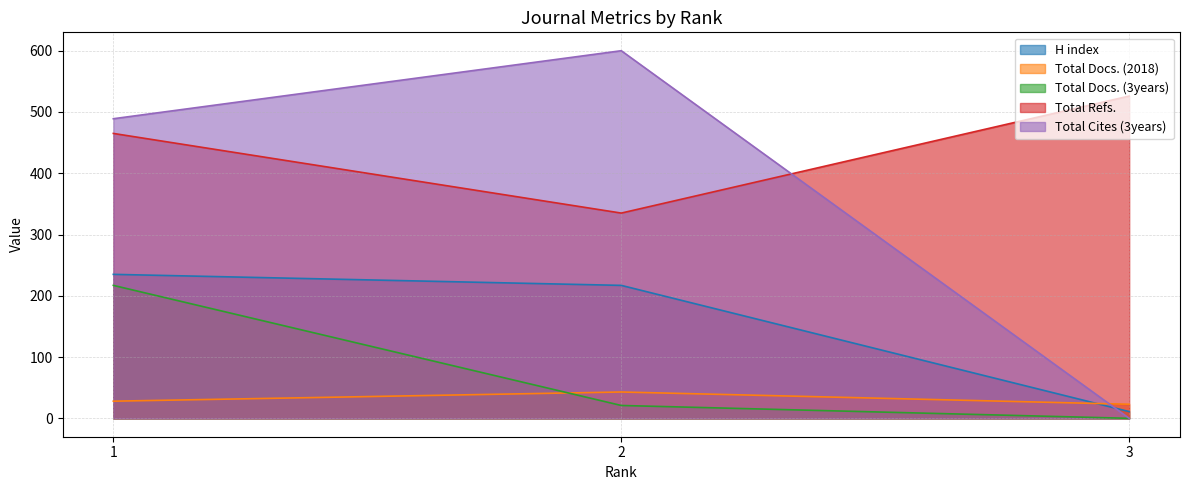

What is the average value of the Total Docs. (3years) series?

79